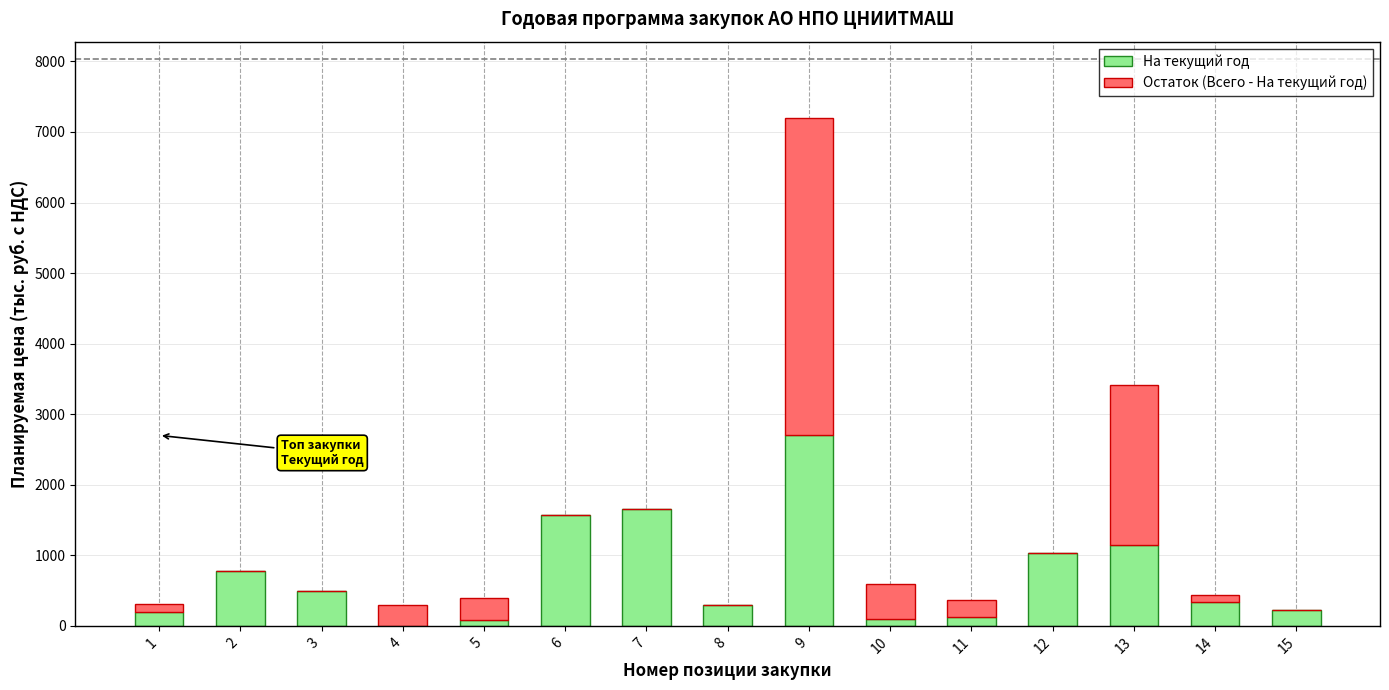

Are the bars grouped side by side (vs. stacked)?

No